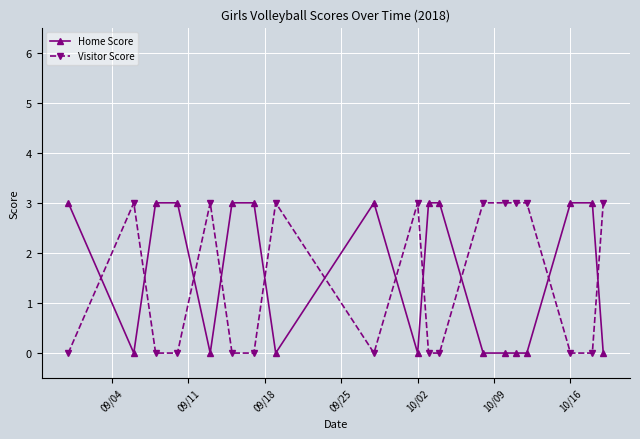

True or false: Home Score has more than 0 points higher than both neighbors.

True